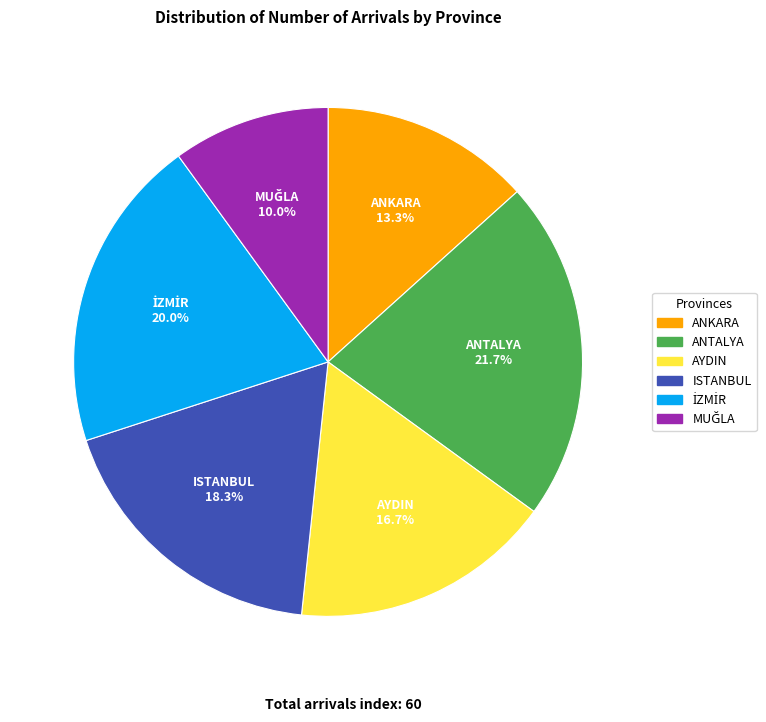

Which slice is the largest?

ANTALYA